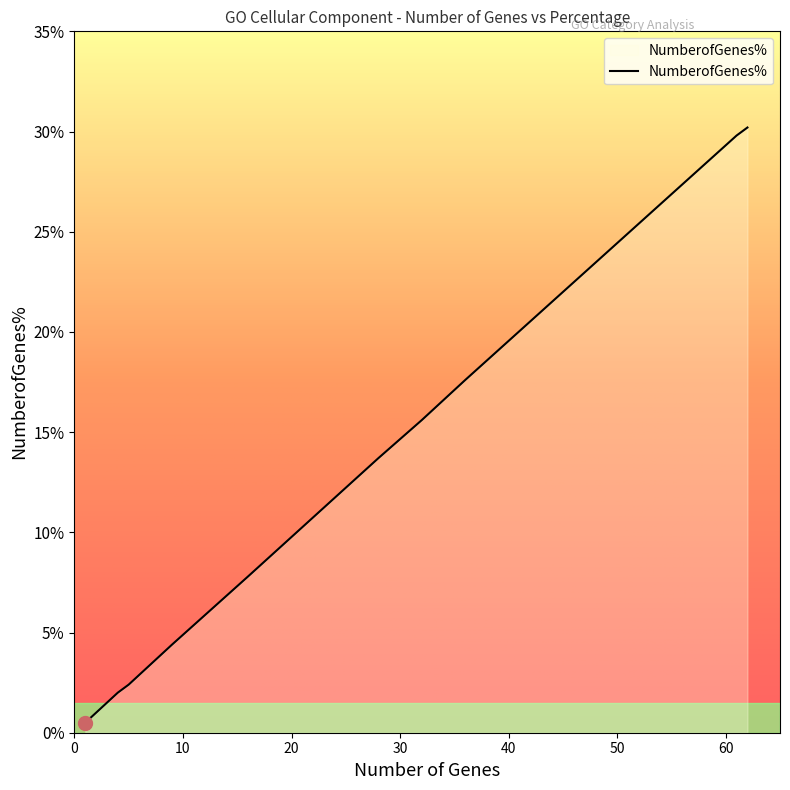

Does the chart have visible grid lines?

No